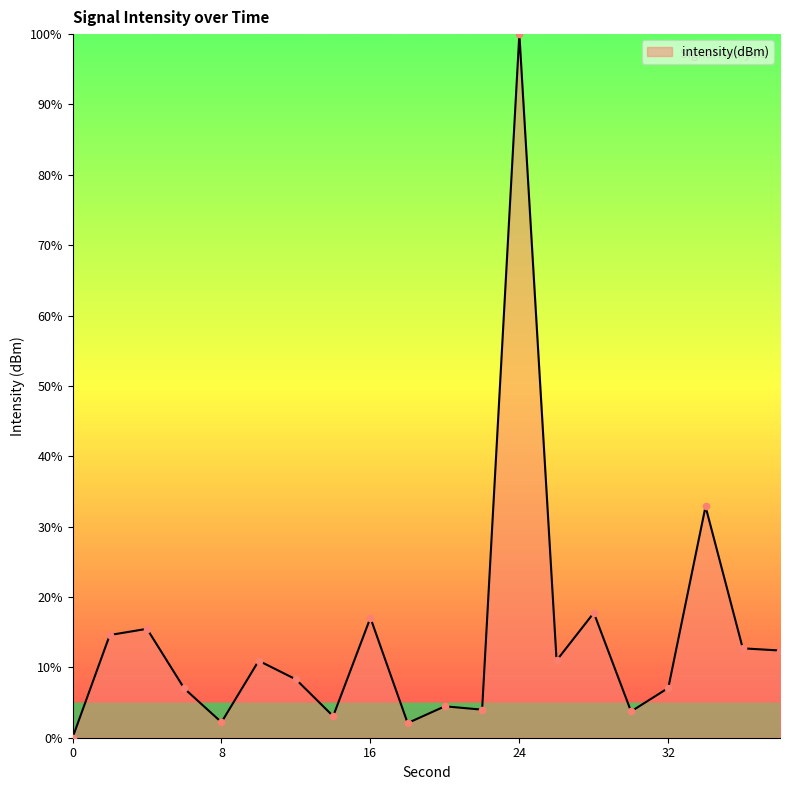

What is the greatest value displayed?

100.0